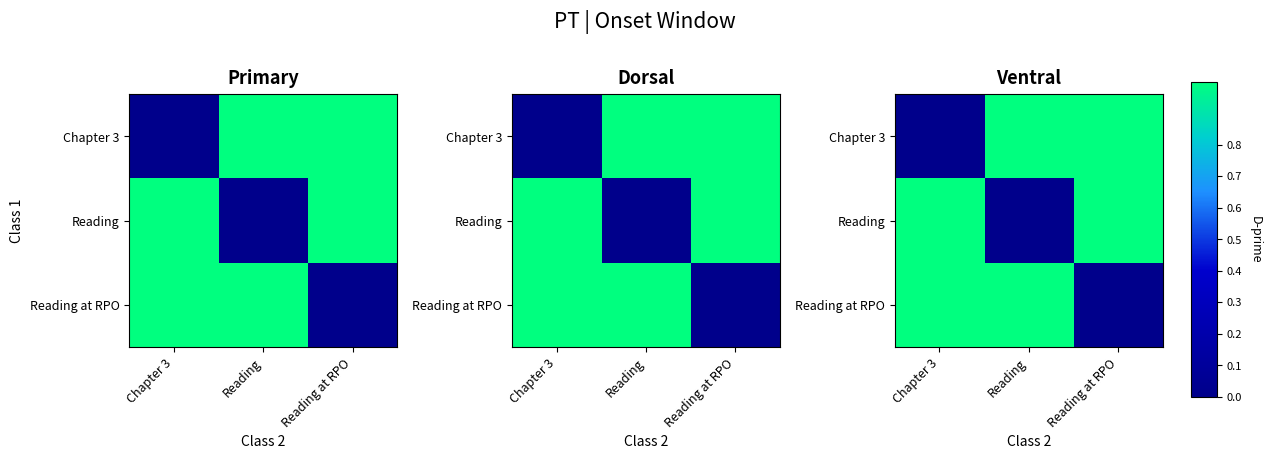

Which series has the largest total across all categories?

Chapter 3